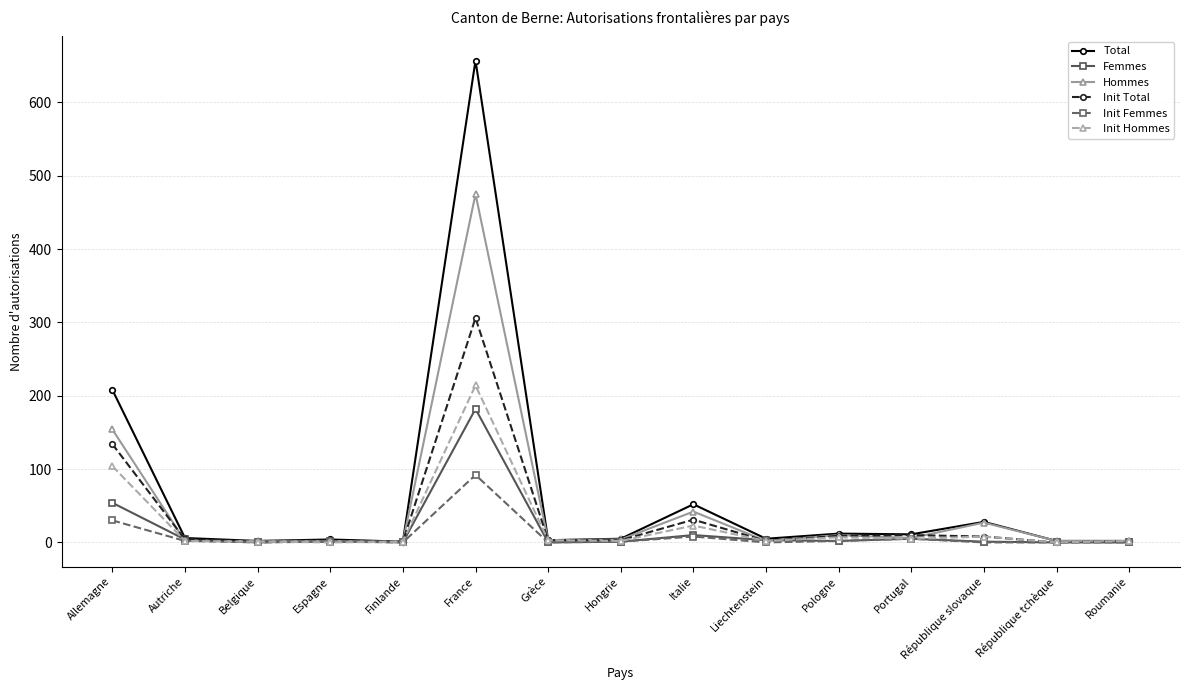

Rank the series by their maximum value, from lowest to highest.

Init Femmes, Femmes, Init Hommes, Init Total, Hommes, Total